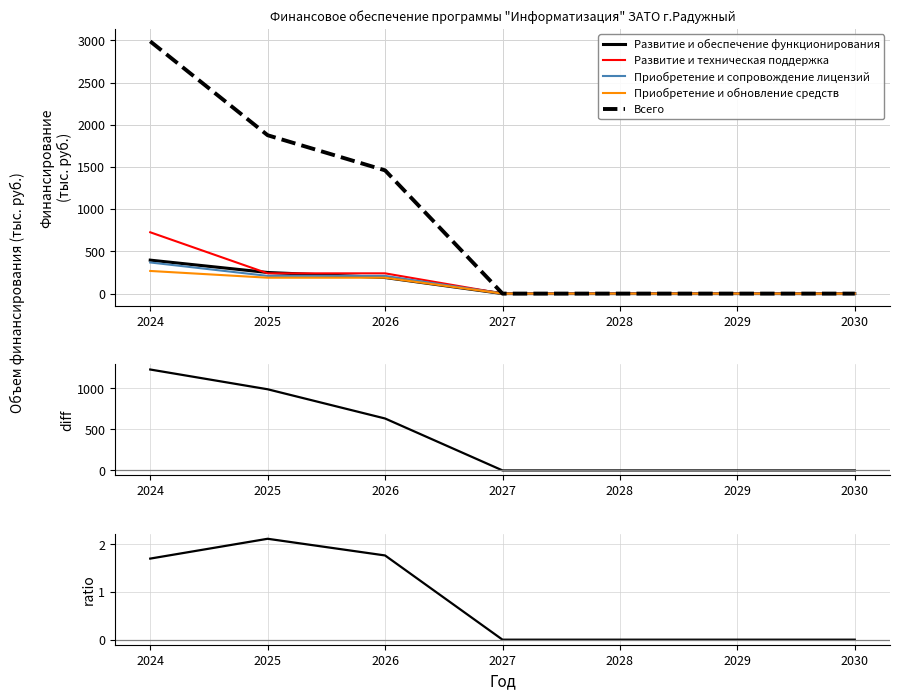

Which series has the largest total across all categories?

Развитие и техническая поддержка